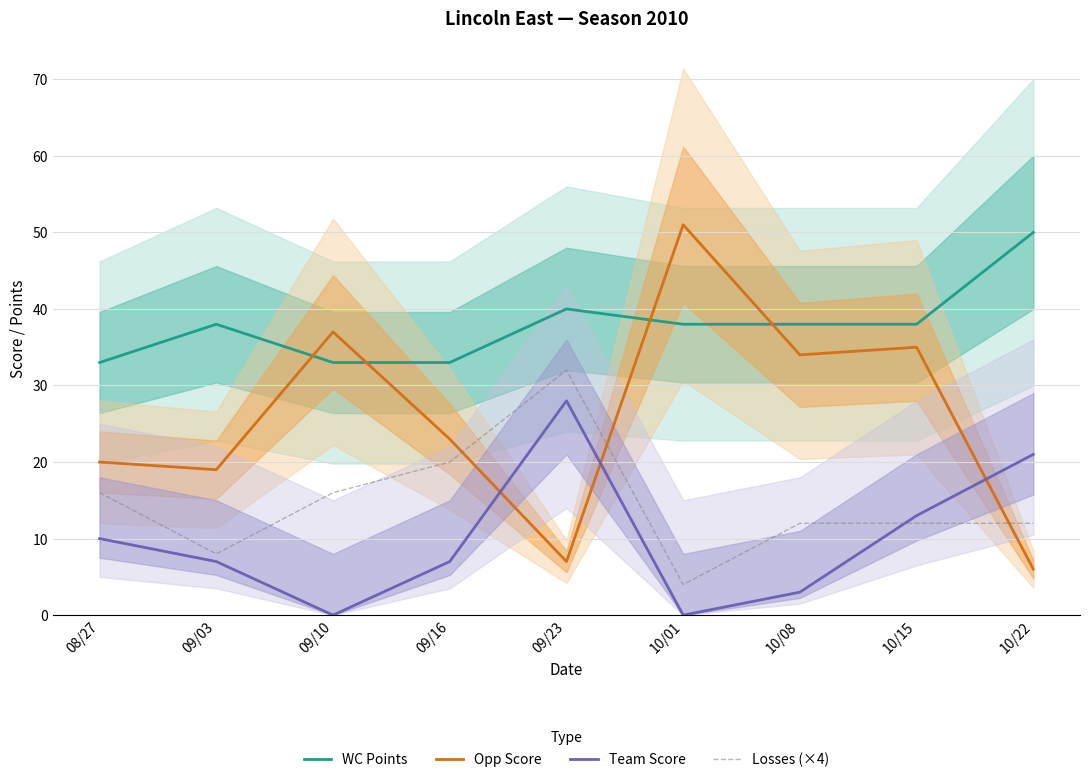

List the series in order of their peak value, highest first.

Opp Score, WC Points, Losses (×4), Team Score